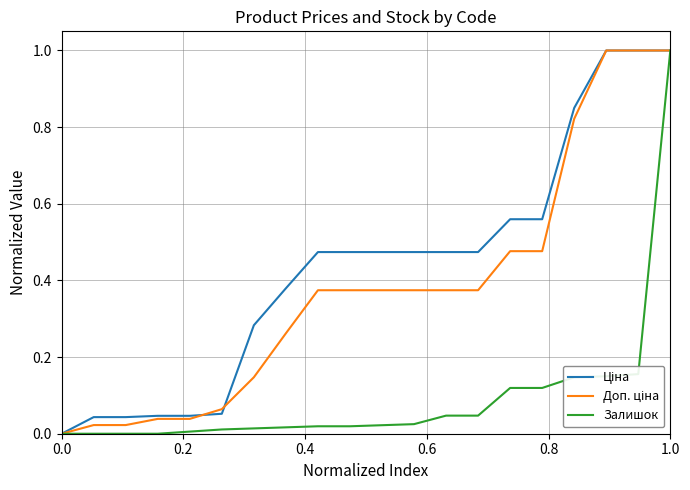

What is the maximum value for Залишок?

1.0